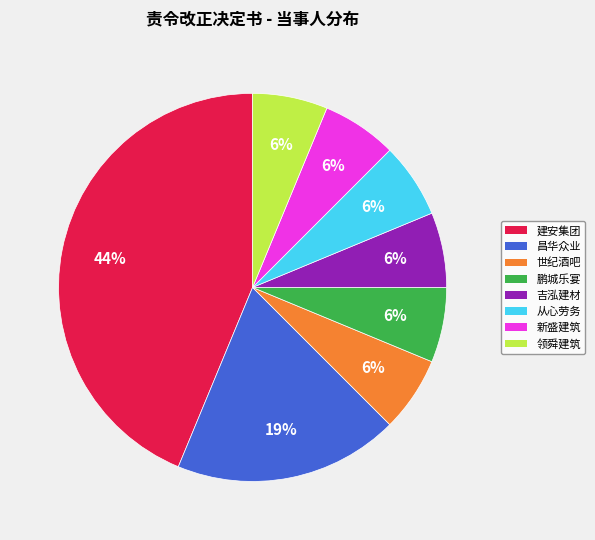

To the nearest percent, what portion does 昌华众业 represent?

19%